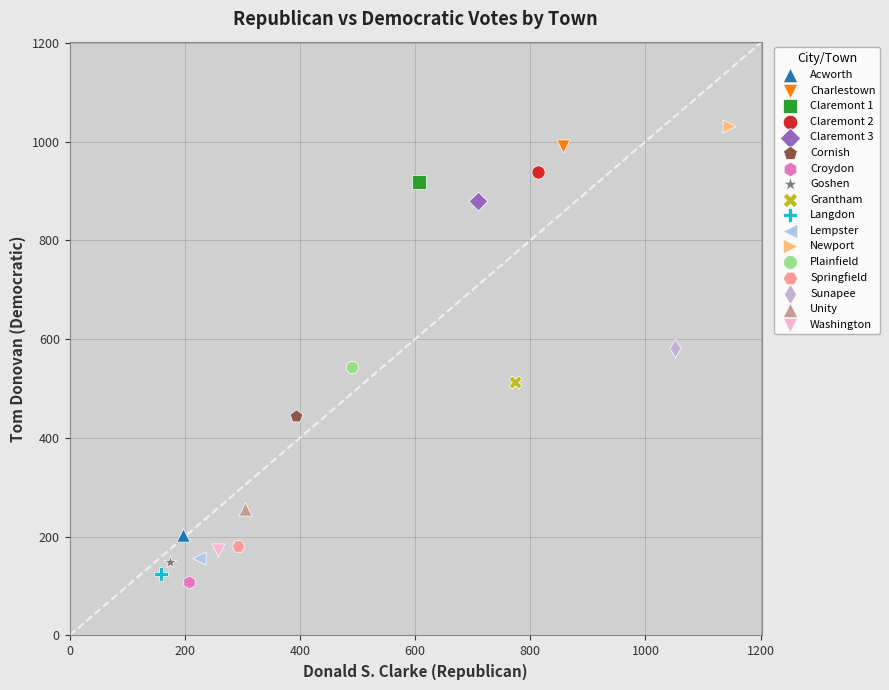

What are all the series names shown in the legend?

Acworth, Charlestown, Claremont 1, Claremont 2, Claremont 3, Cornish, Croydon, Goshen, Grantham, Langdon, Lempster, Newport, Plainfield, Springfield, Sunapee, Unity, Washington